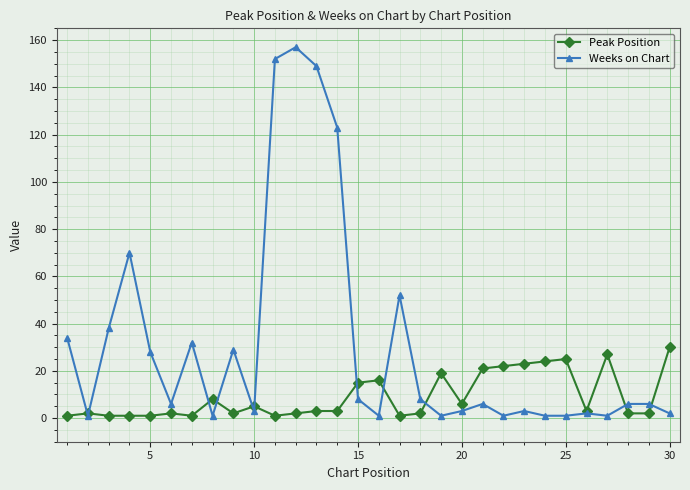

Reading right to left, what are all the values shown in this chart?

Peak Position: 30	2	2	27	3	25	24	23	22	21	6	19	2	1	16	15	3	3	2	1	5	2	8	1	2	1	1	1	2	1
Weeks on Chart: 2	6	6	1	2	1	1	3	1	6	3	1	8	52	1	8	123	149	157	152	3	29	1	32	6	28	70	38	1	34